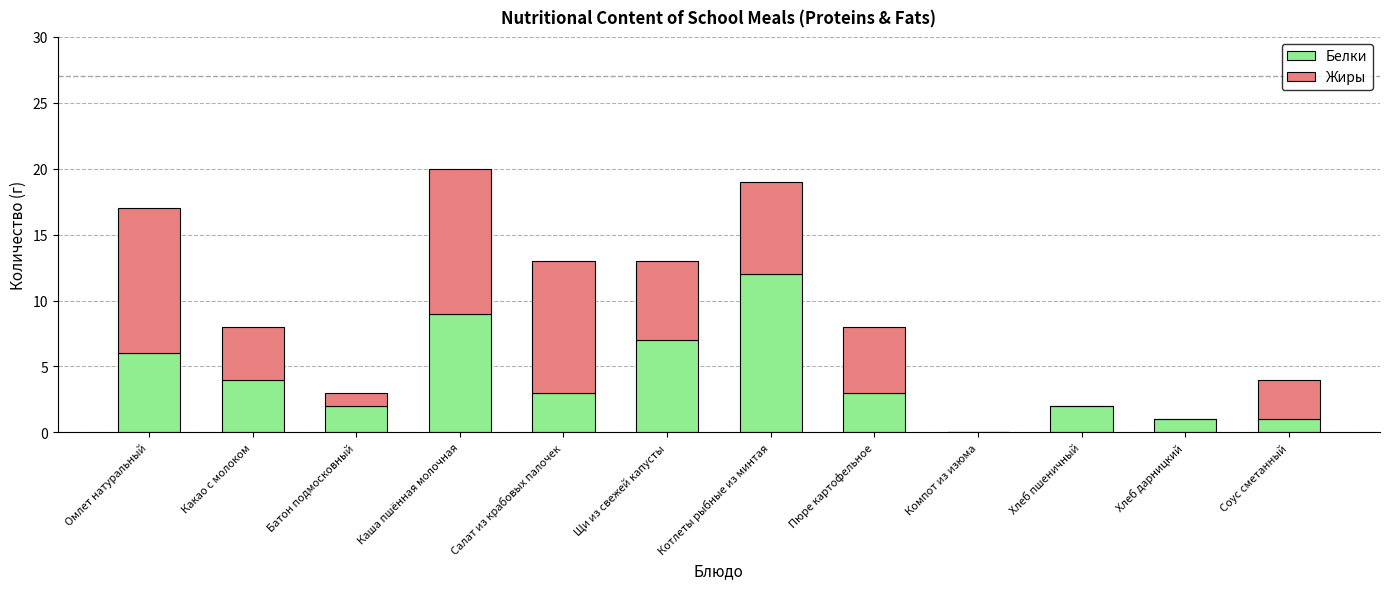

What is the total value across all series at Салат из крабовых палочек?

13